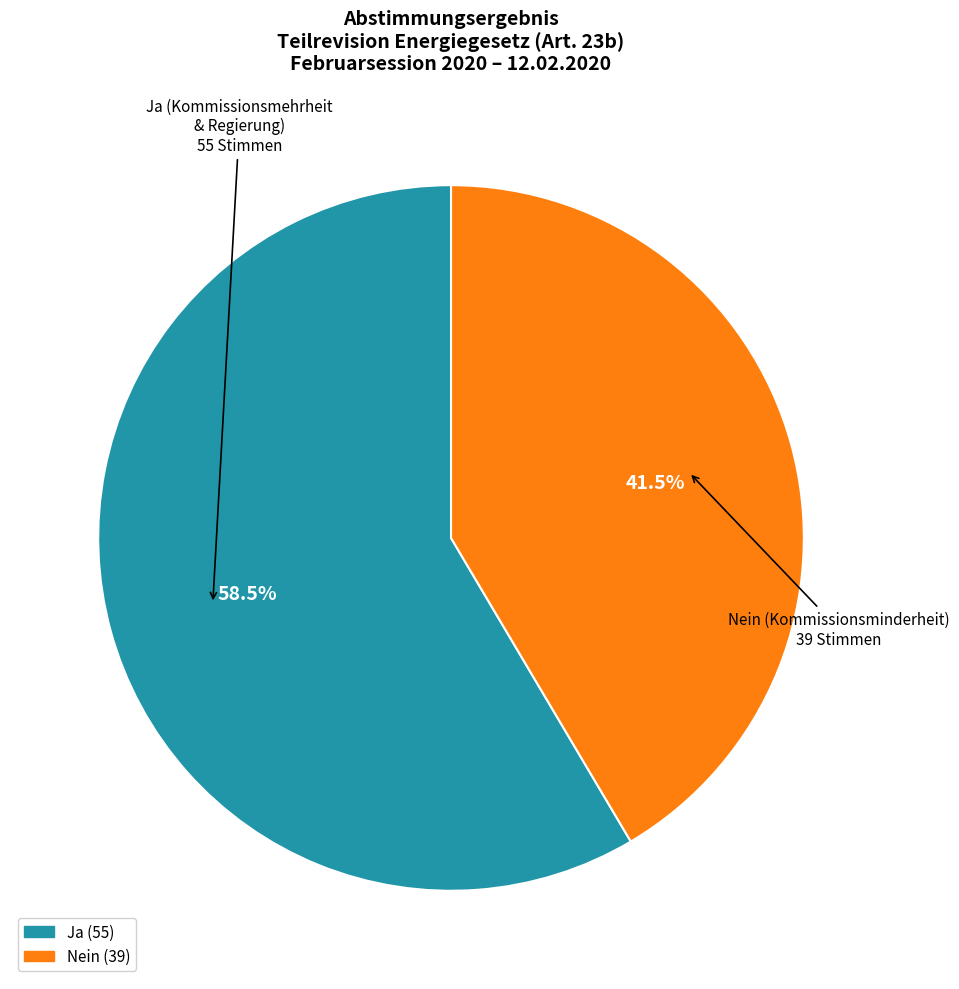

Is the sum of Ja and Nein greater than half?

Yes